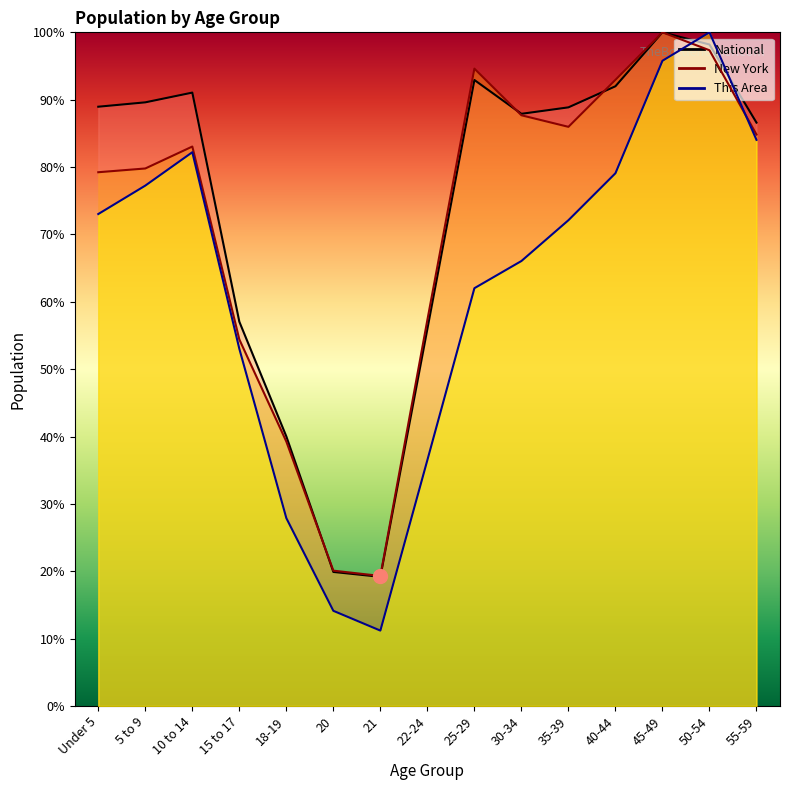

Which series has the largest total across all categories?

National